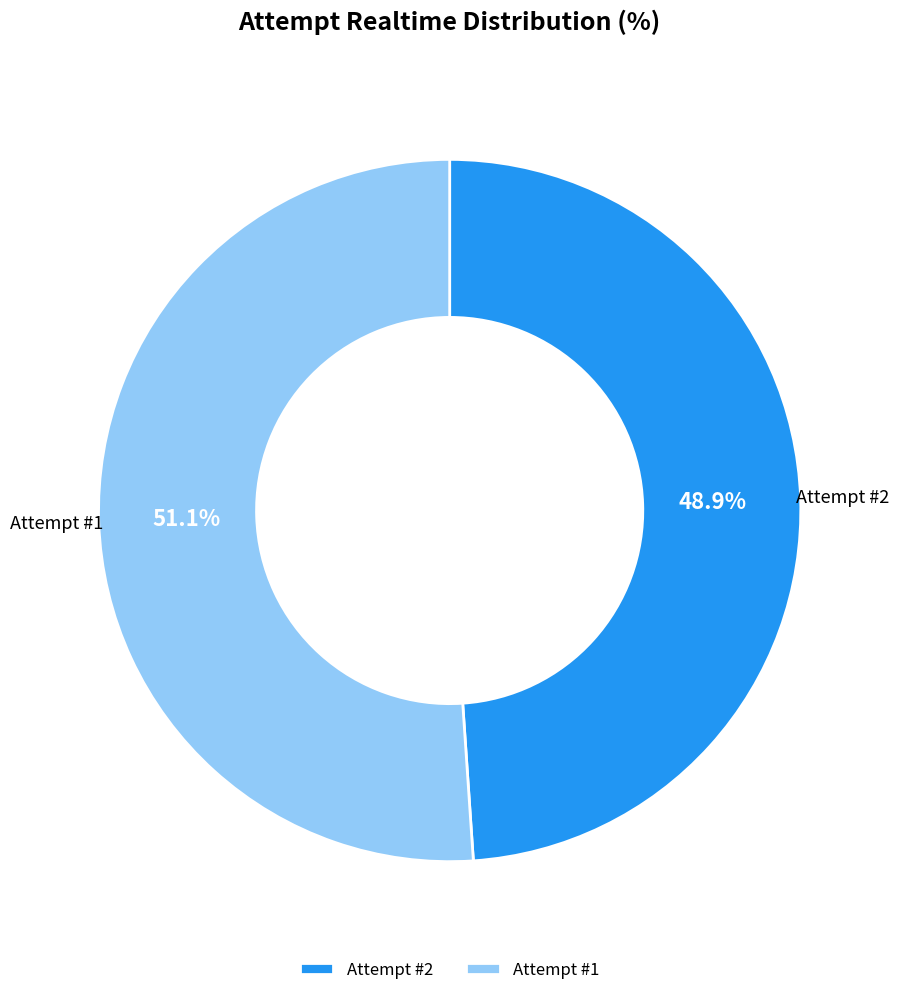

What percentage do Attempt #1 and Attempt #2 together represent?

100.0%